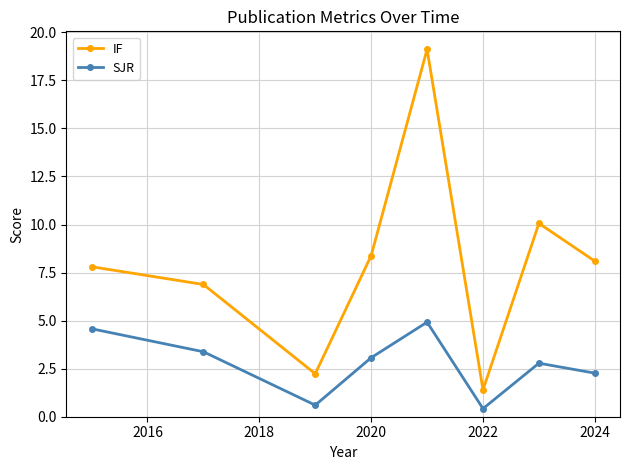

True or false: SJR and IF intersect in this chart.

False